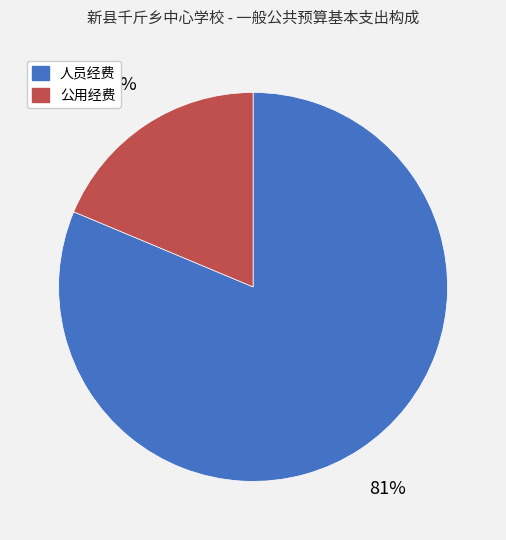

Is there a majority slice in this chart?

Yes